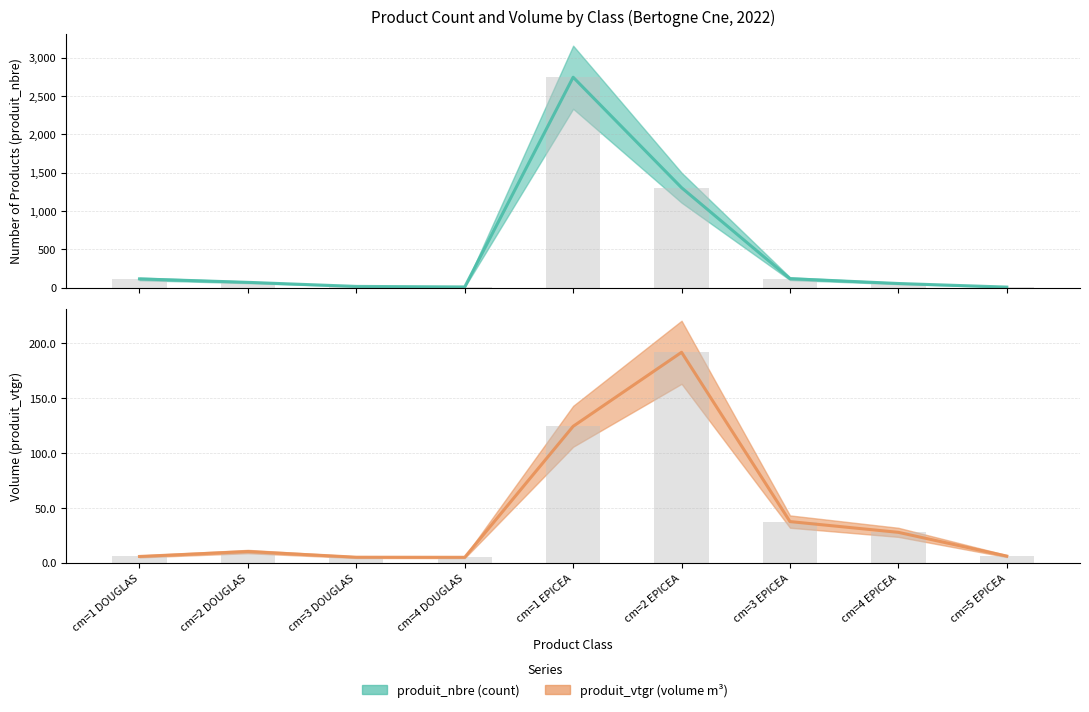

What is the spread (max minus min) of values at cm=3 DOUGLAS?

11.0